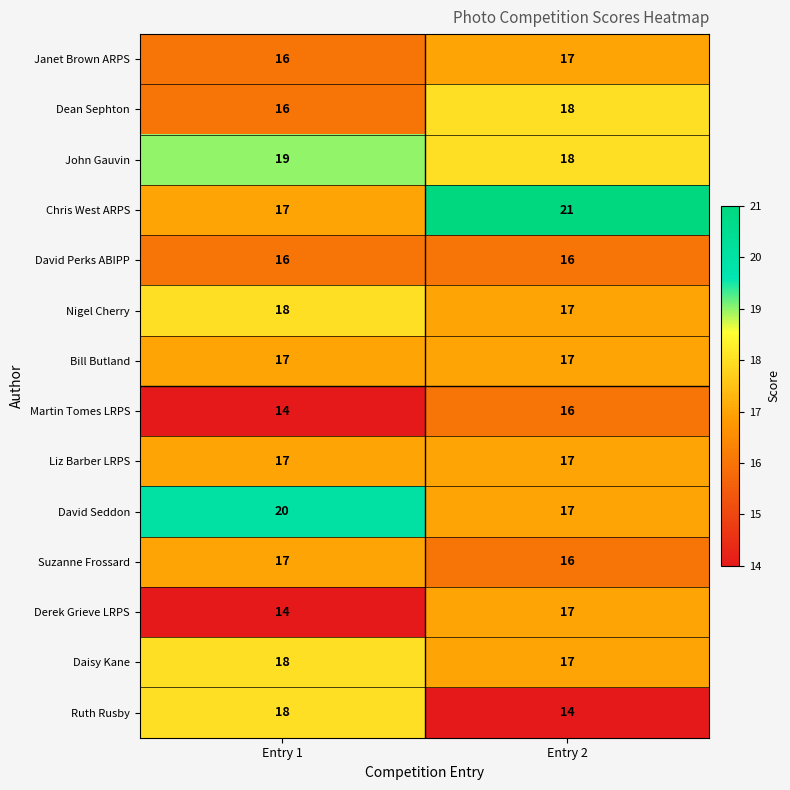

What is the minimum value shown in the chart?

14